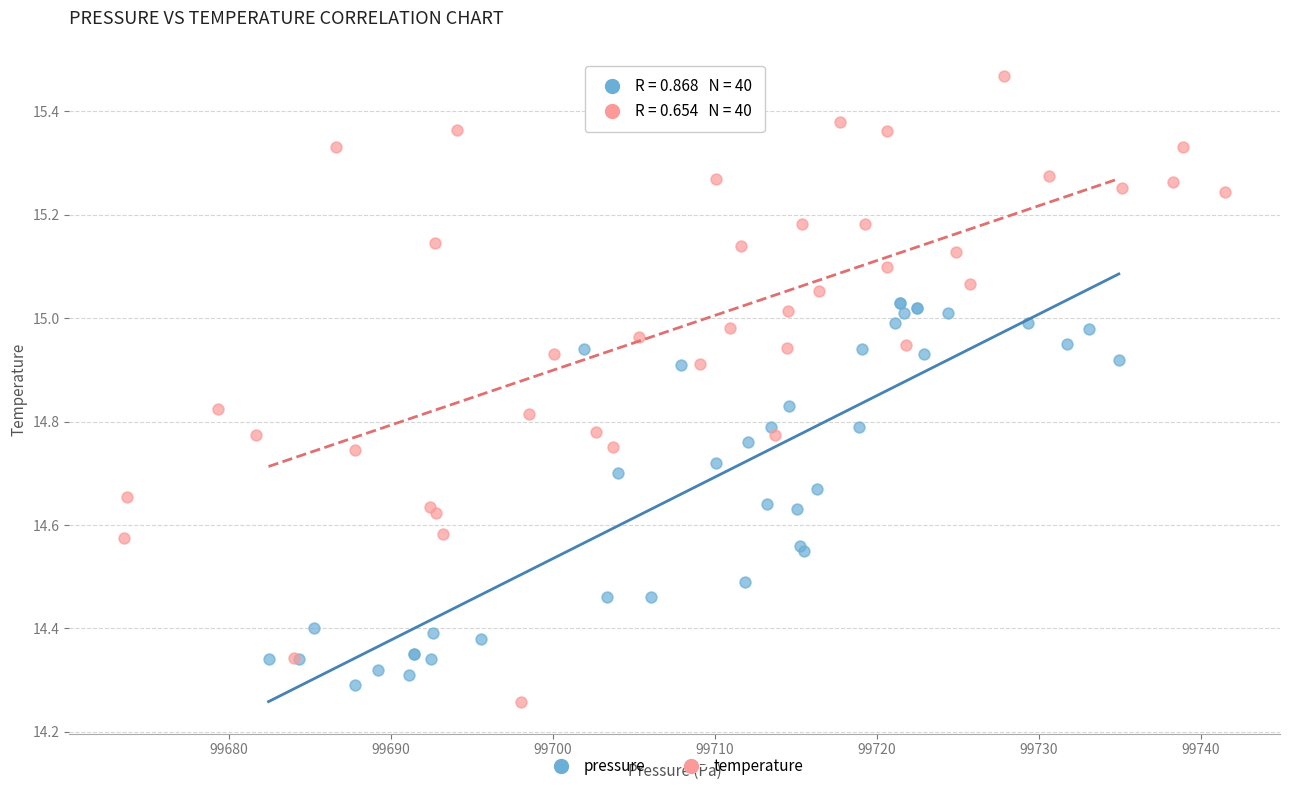

Which series reaches the maximum Y coordinate?

temperature